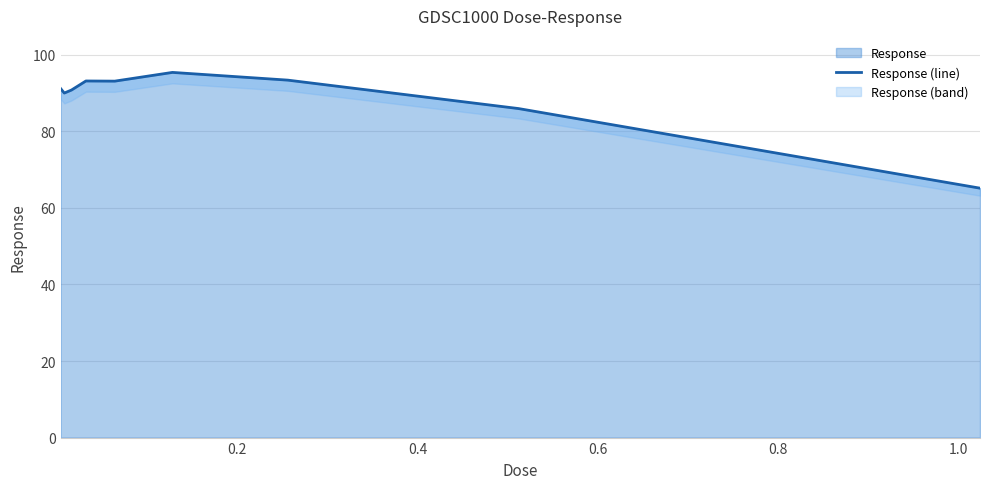

Between 1.0 and 1.2, which is larger?

1.0